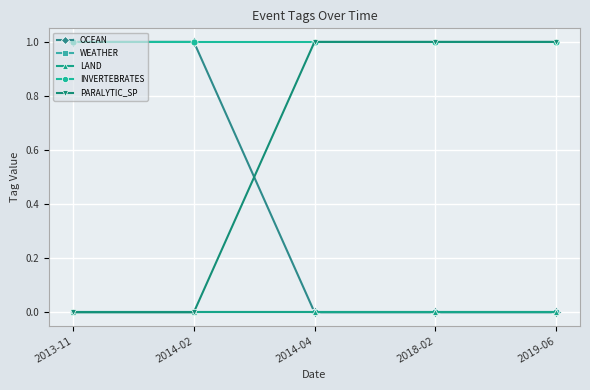

Is this an area chart (filled region under the line)?

No